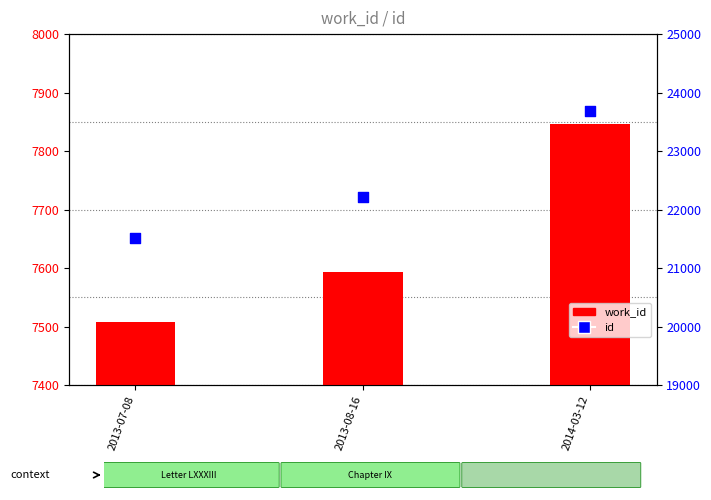

Which series reaches the minimum Y coordinate?

work_id